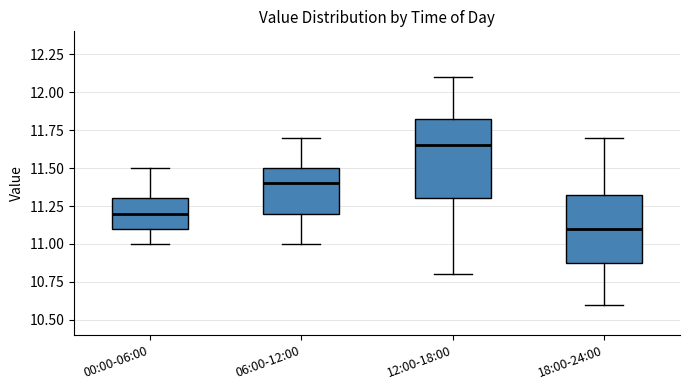

Which box's median line is the highest?

12:00-18:00